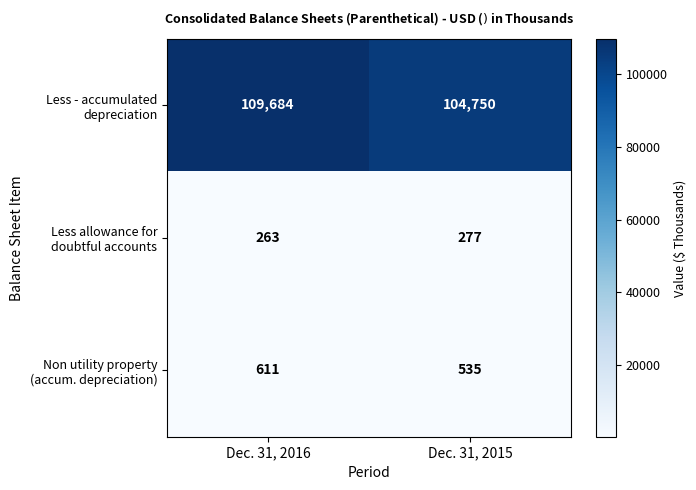

At which category is the sum across all series the highest?

Dec. 31, 2016